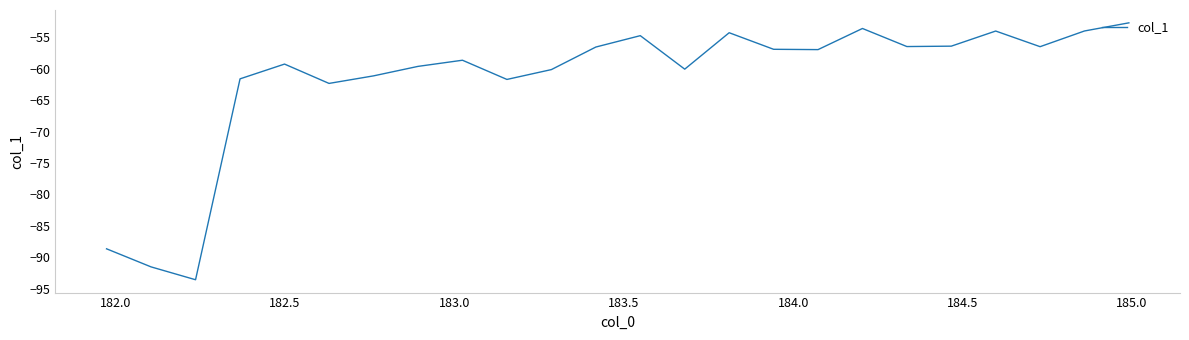

What is the difference between the maximum and minimum values?

40.9